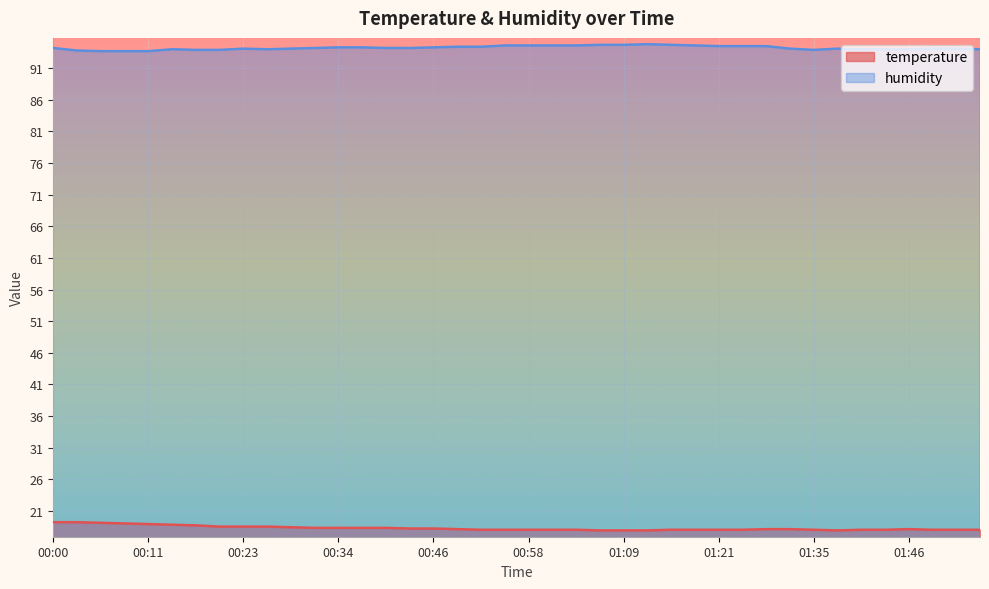

How many data points does each series have?

40